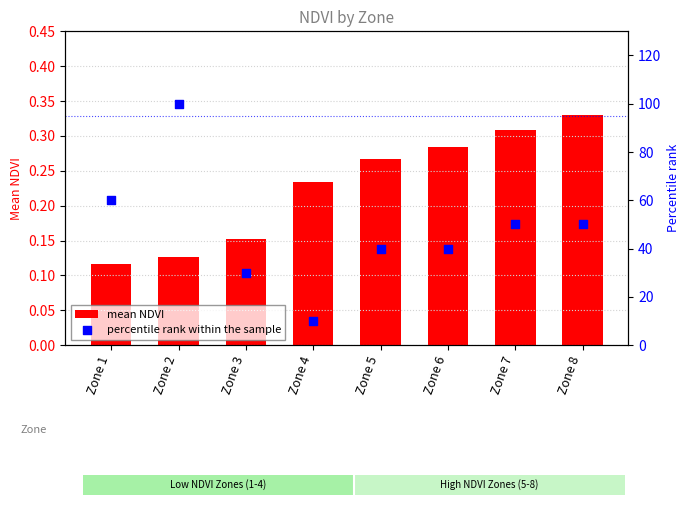

Which series has the largest total across all categories?

percentile rank within the sample